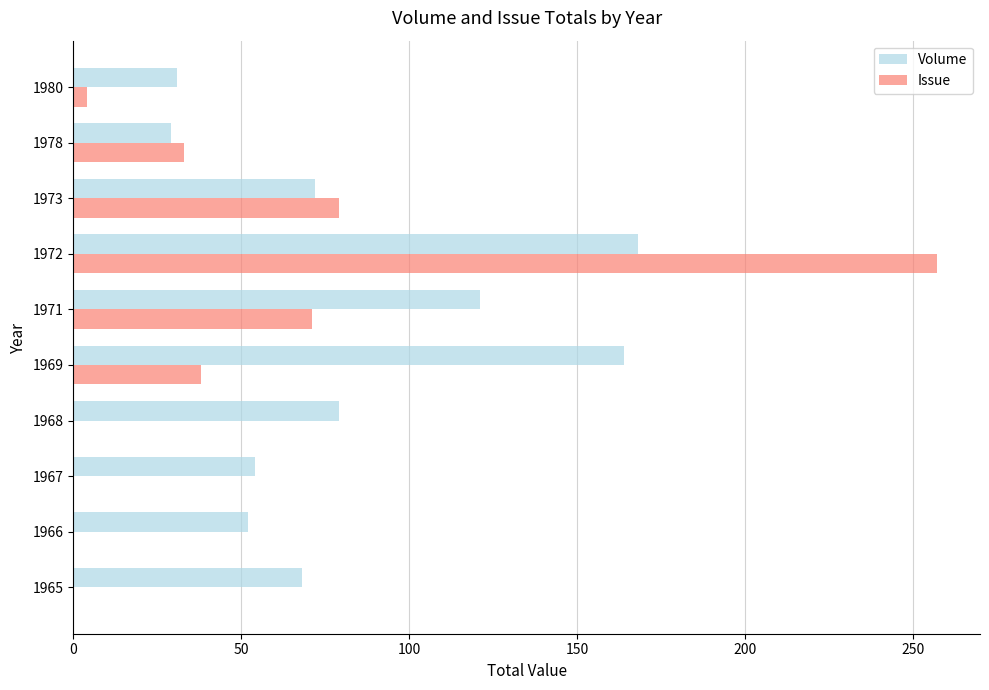

What is the maximum value for Volume?

168